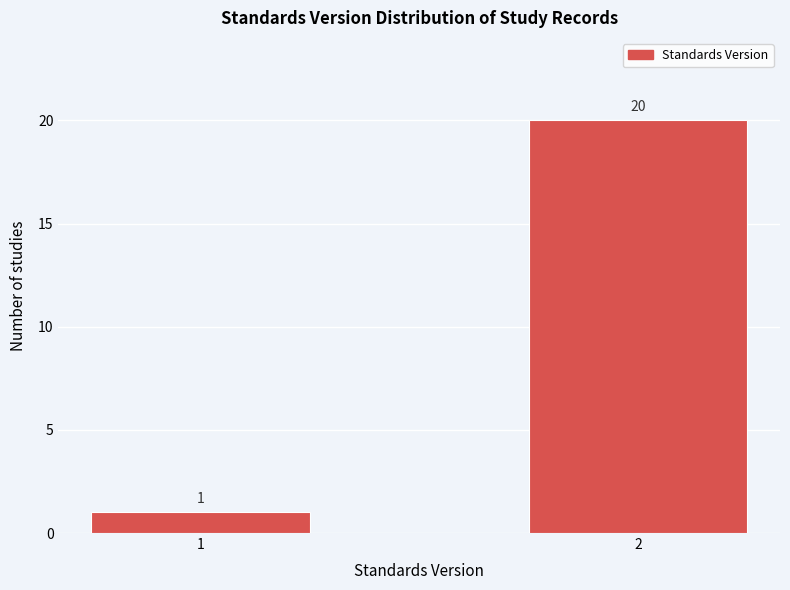

Reading right to left, extract all data points from this chart.

20	1